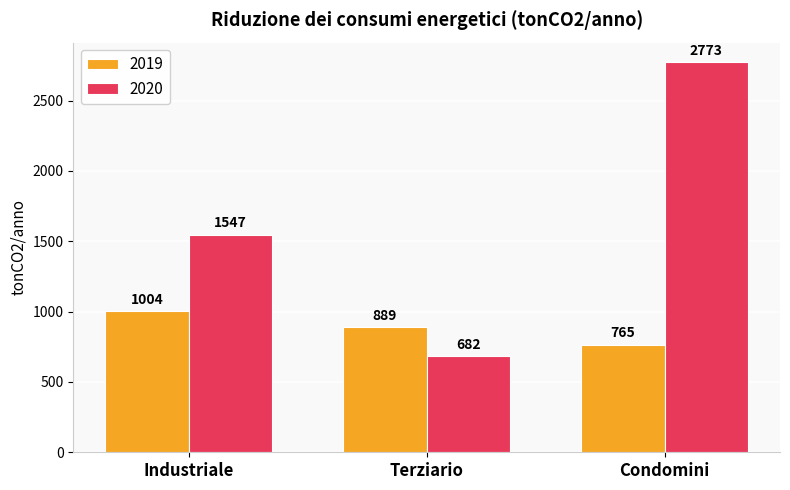

How many data points does each series have?

3